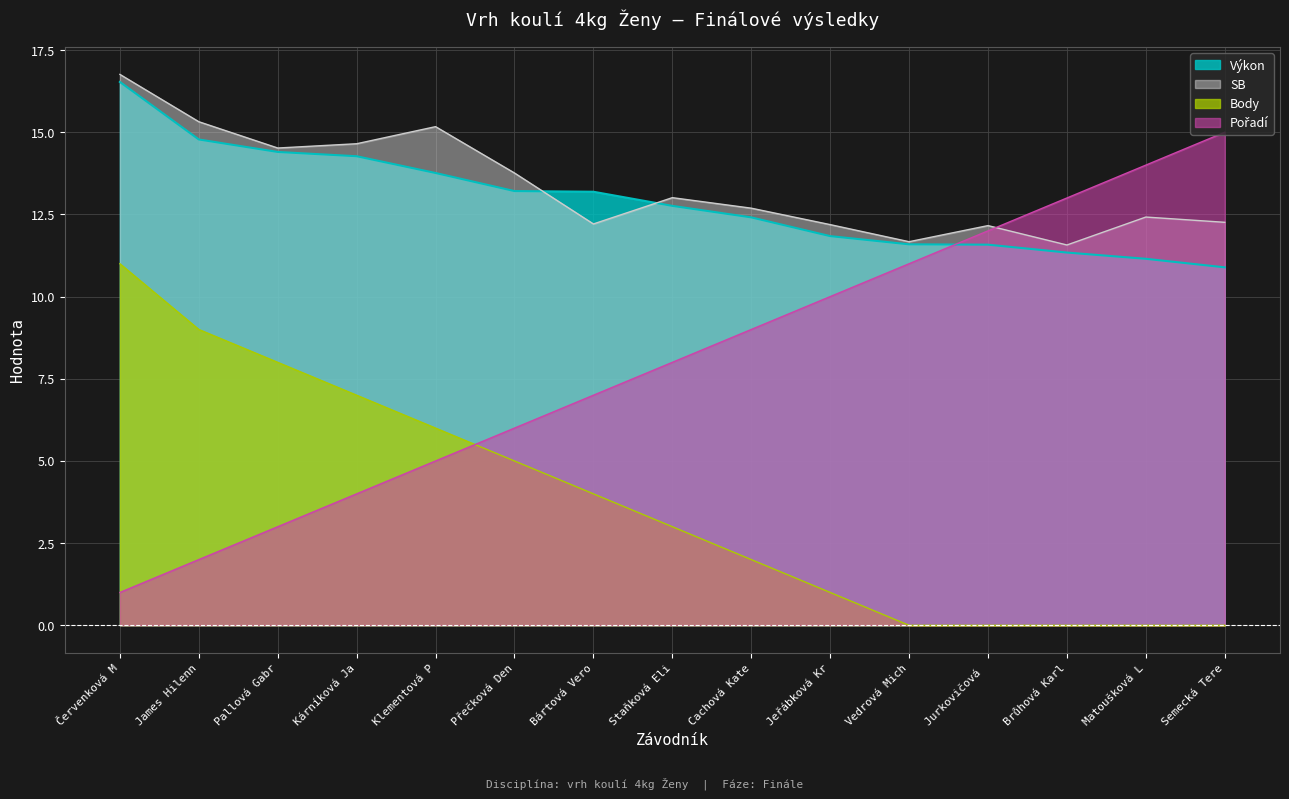

The SB series shows 11.6 at Brůhová Karl. True or false?

True